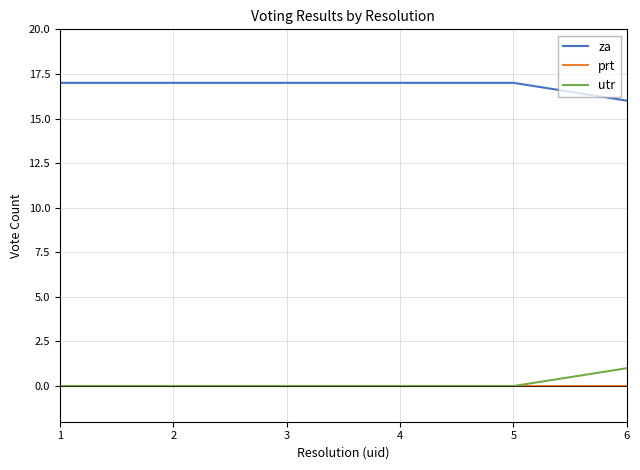

What are all the series names shown in the legend?

za, prt, utr